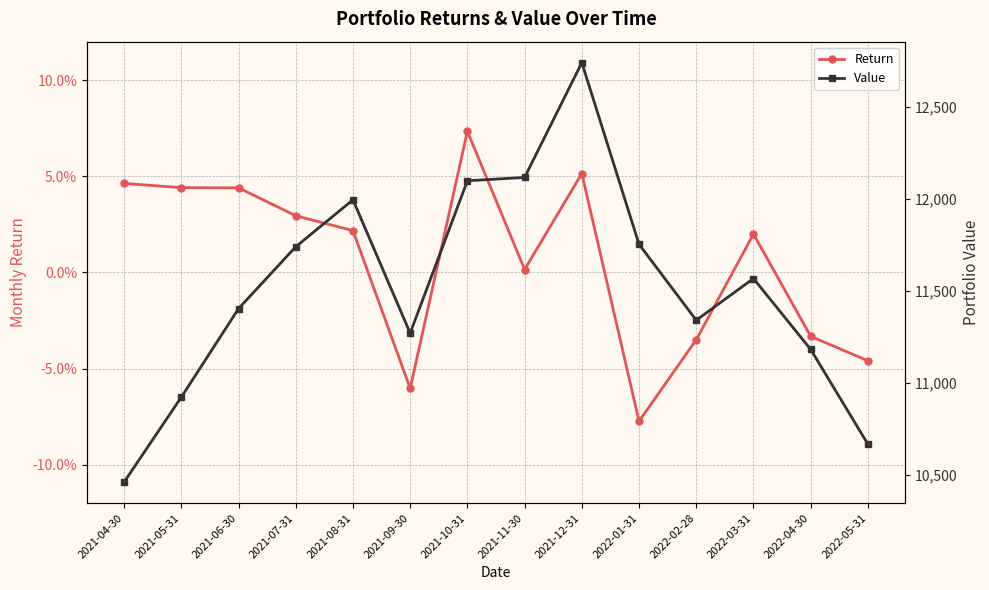

Reading left to right, what are all the values shown in this chart?

Return: 0.0	0.0	0.0	0.0	0.0	-0.1	0.1	0.0	0.1	-0.1	-0.0	0.0	-0.0	-0.0
Value: 10462.8	10923.8	11404.1	11740.1	11994.9	11271.2	12098.3	12116.4	12739.4	11753.3	11341.5	11567.8	11182.9	10668.7